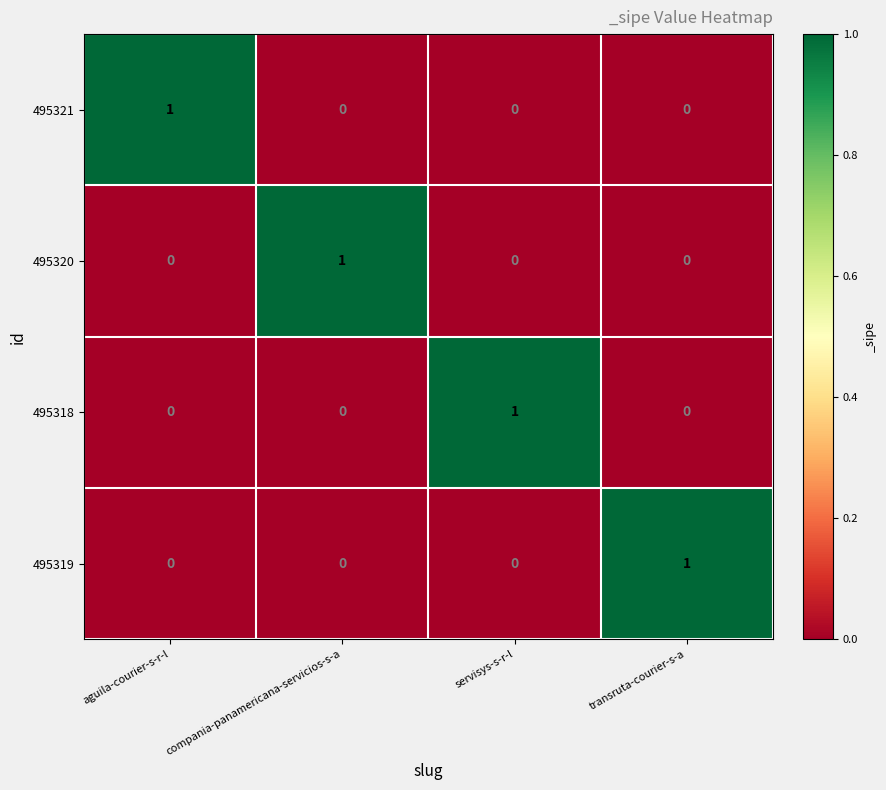

How many positive values does the 495321 series have?

1